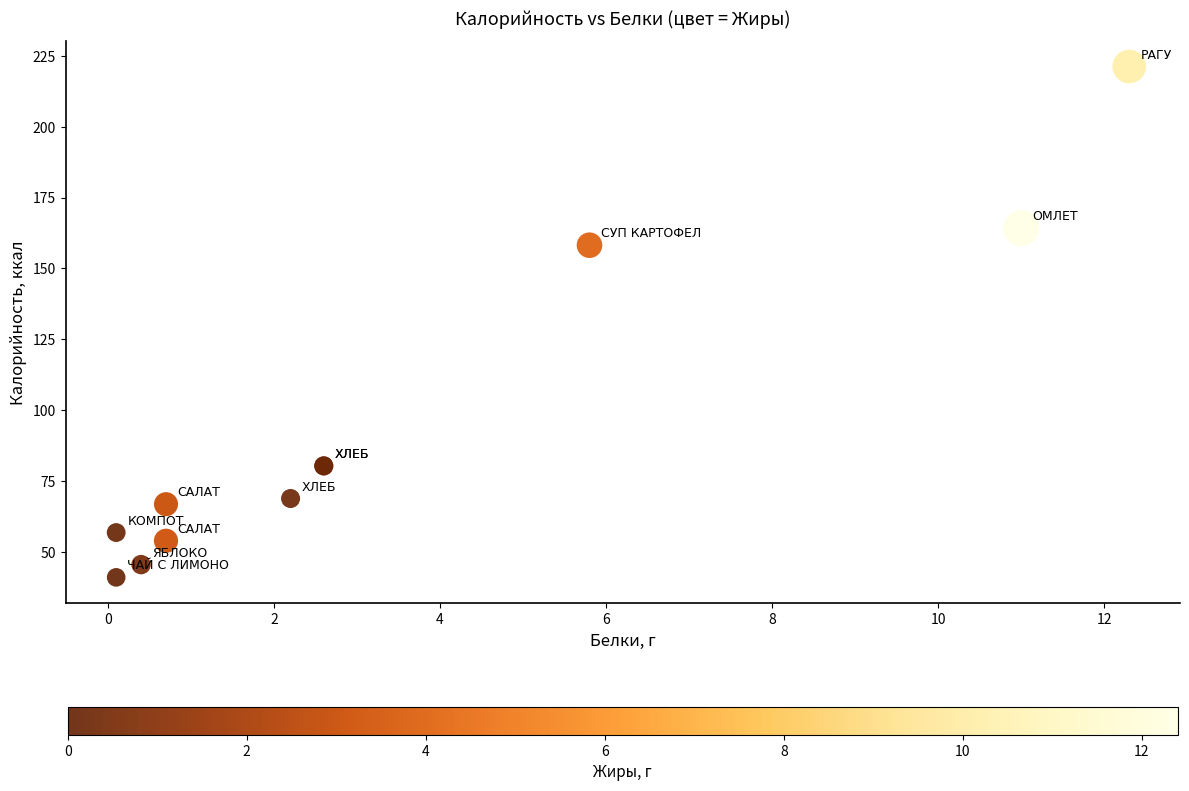

What Y value in the scatter plot is closest to 131?

158.2